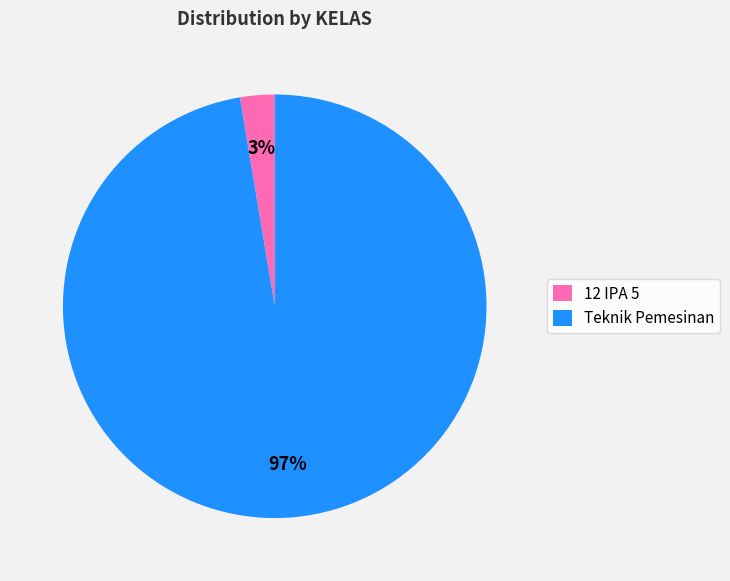

What is the majority slice?

Teknik Pemesinan